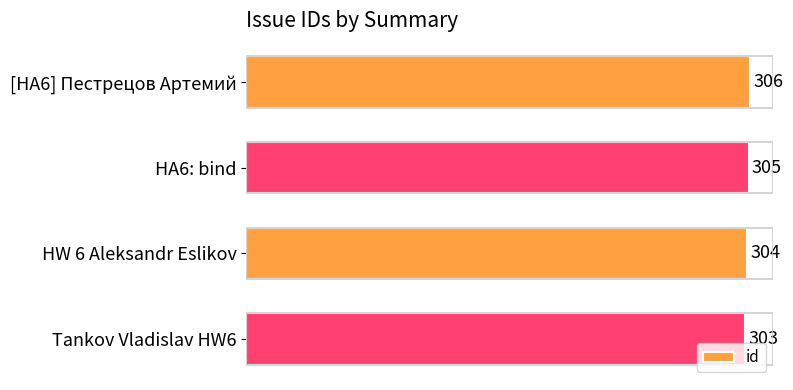

Reading top to bottom, extract all data points from this chart.

306	305	304	303